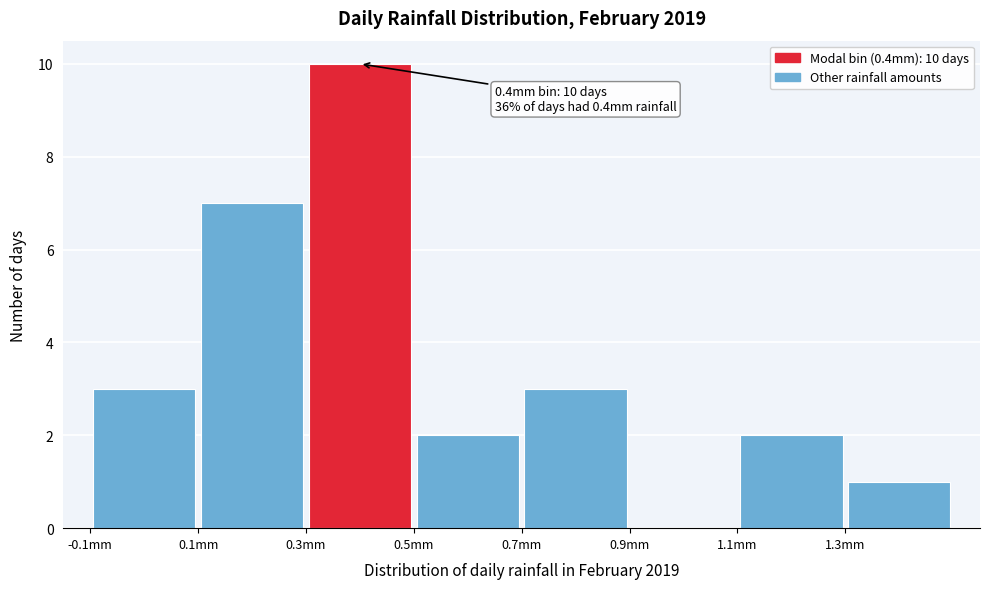

Which range on the x-axis has the tallest bar?

0.3 to 0.5